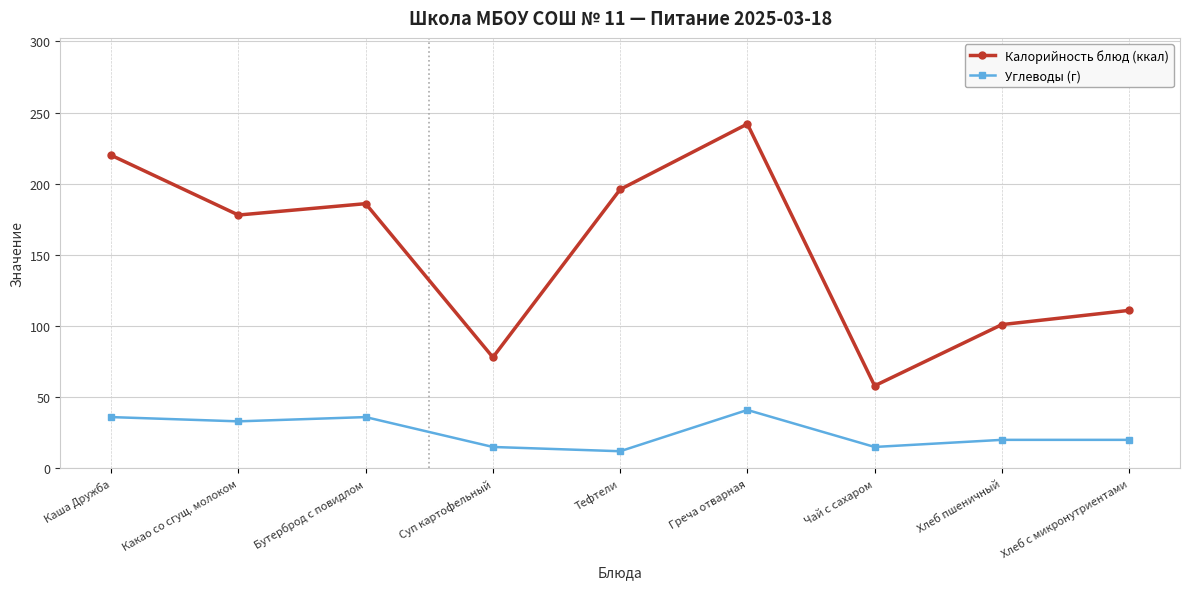

What is the smallest value displayed?

12